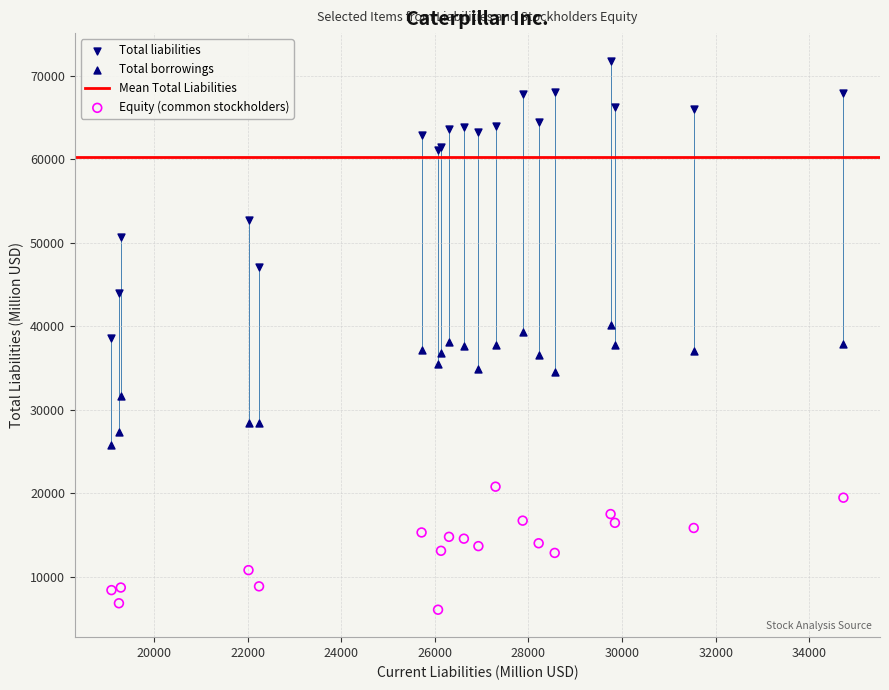

Which series has the widest spread of Y values?

Total liabilities